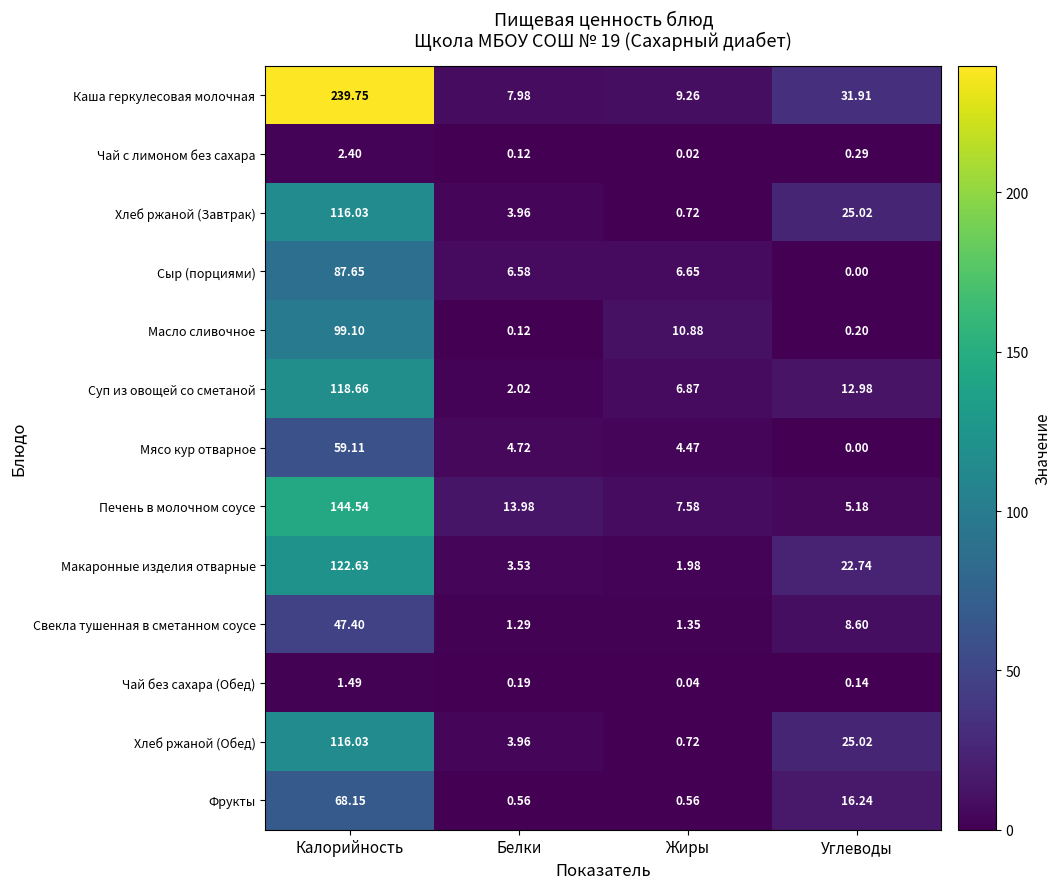

Which label corresponds to the smallest value in the chart?

Углеводы